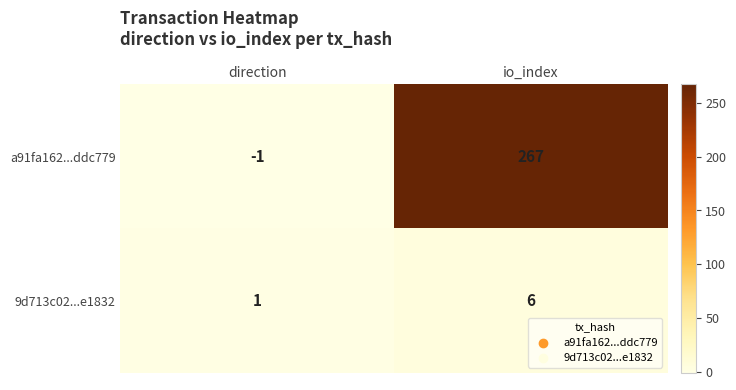

At how many categories does at least one series exceed 242?

1